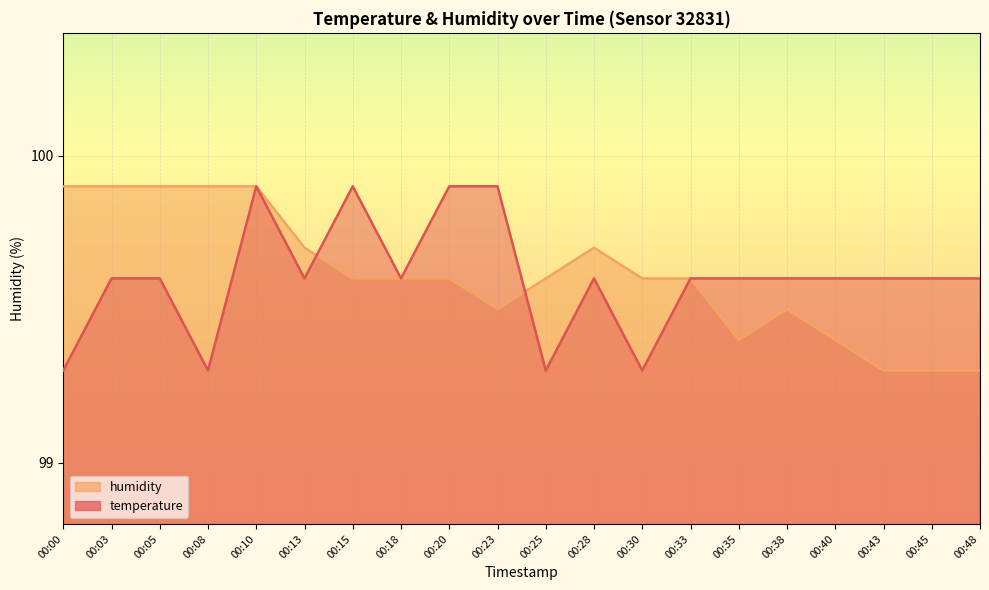

Reading left to right, transcribe all the data shown in this chart.

temperature: 00:00=99.3	00:03=99.6	00:05=99.6	00:08=99.3	00:10=99.9	00:13=99.6	00:15=99.9	00:18=99.6	00:20=99.9	00:23=99.9	00:25=99.3	00:28=99.6	00:30=99.3	00:33=99.6	00:35=99.6	00:38=99.6	00:40=99.6	00:43=99.6	00:45=99.6	00:48=99.6
humidity: 00:00=99.9	00:03=99.9	00:05=99.9	00:08=99.9	00:10=99.9	00:13=99.7	00:15=99.6	00:18=99.6	00:20=99.6	00:23=99.5	00:25=99.6	00:28=99.7	00:30=99.6	00:33=99.6	00:35=99.4	00:38=99.5	00:40=99.4	00:43=99.3	00:45=99.3	00:48=99.3